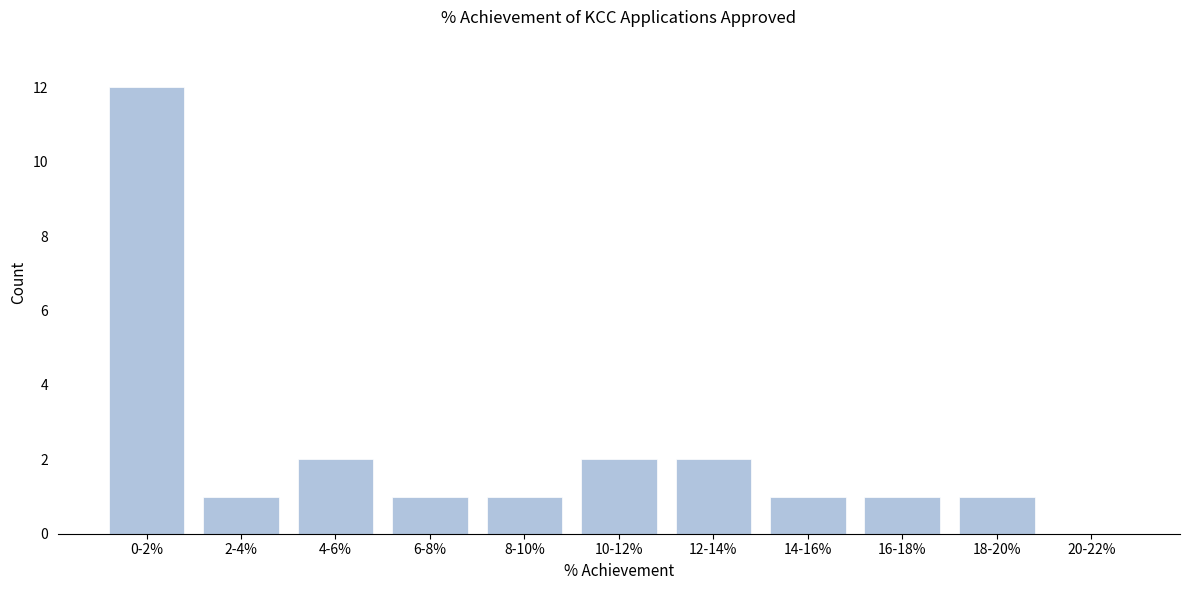

Reading left to right, transcribe all the data shown in this chart.

0-2%=12	2-4%=1	4-6%=2	6-8%=1	8-10%=1	10-12%=2	12-14%=2	14-16%=1	16-18%=1	18-20%=1	20-22%=0